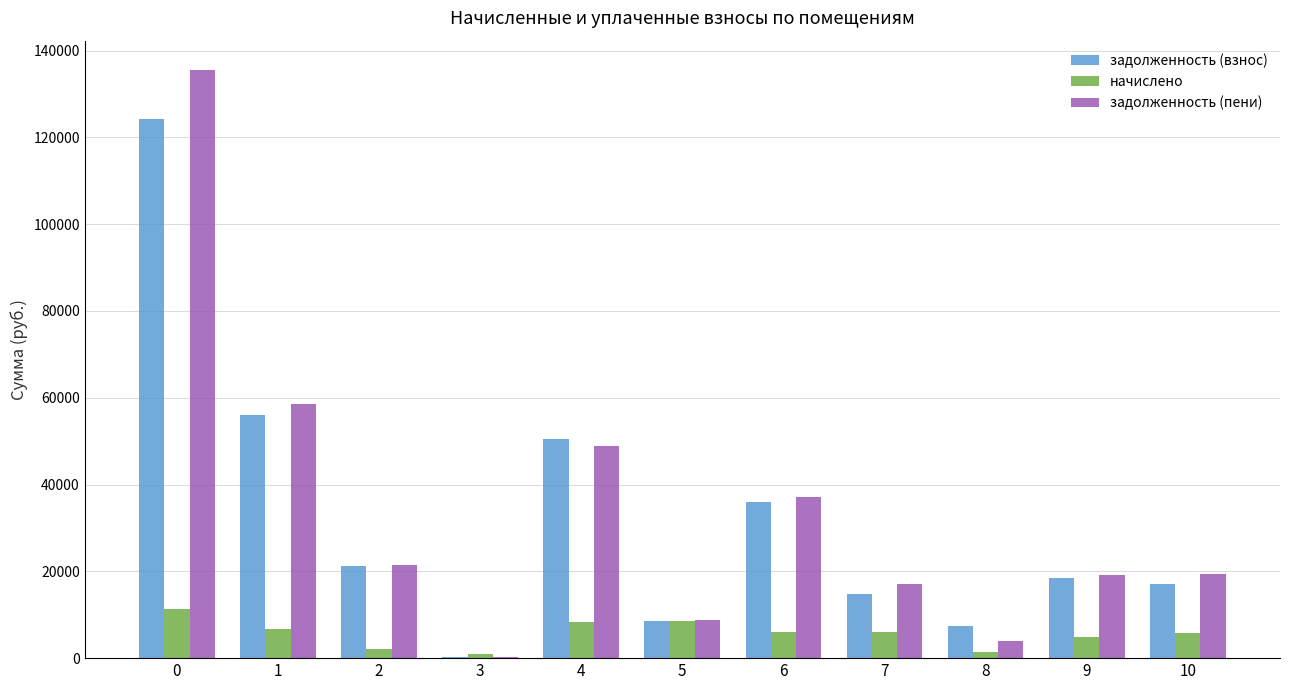

What is the sum of the начислено values at 2 and 1?

8710.5